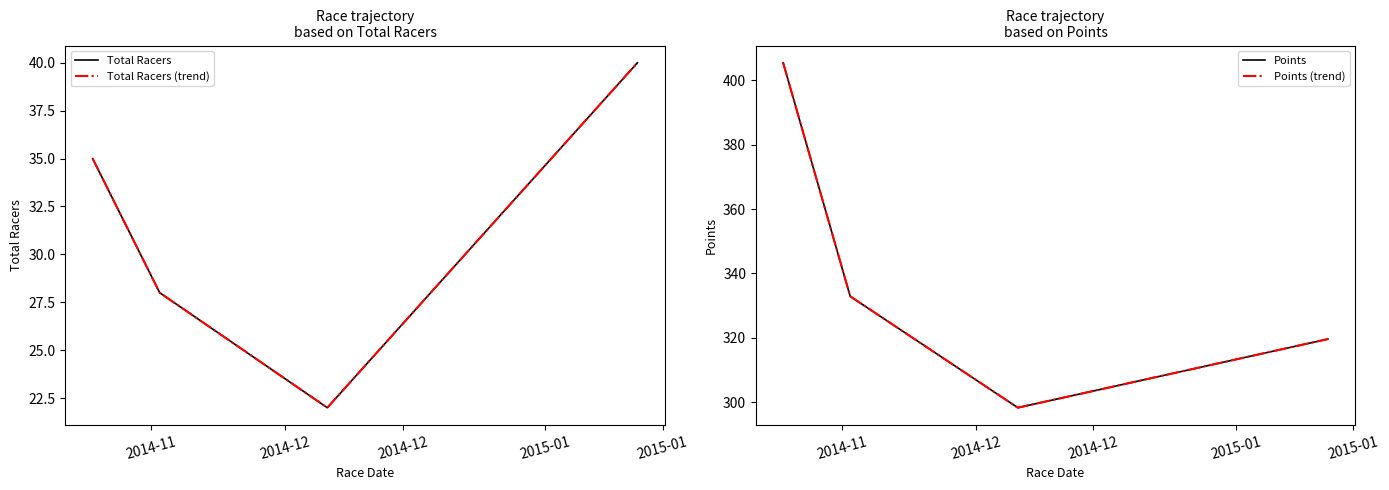

List the series in order of their peak value, highest first.

Points, Points (trend), Total Racers, Total Racers (trend)